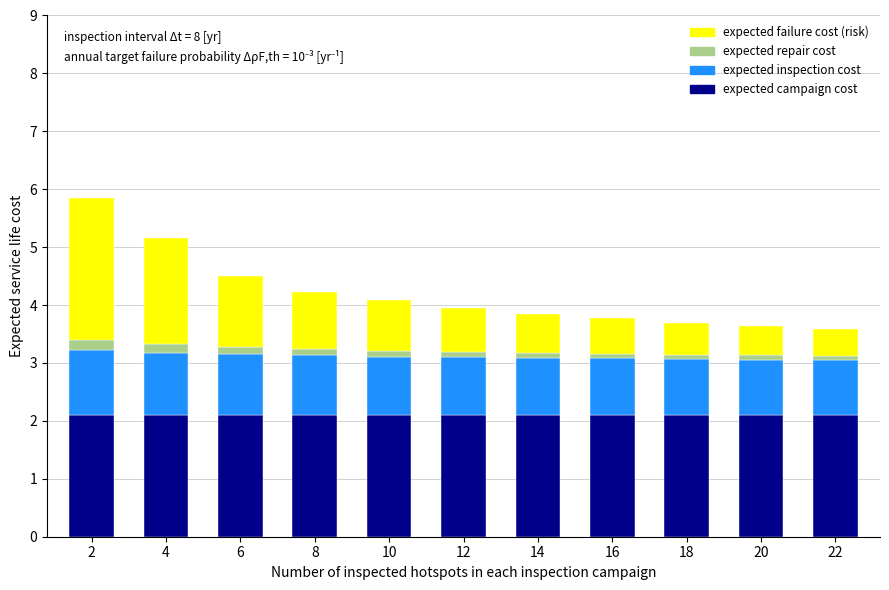

What is the lowest value of the expected campaign cost series?

2.1